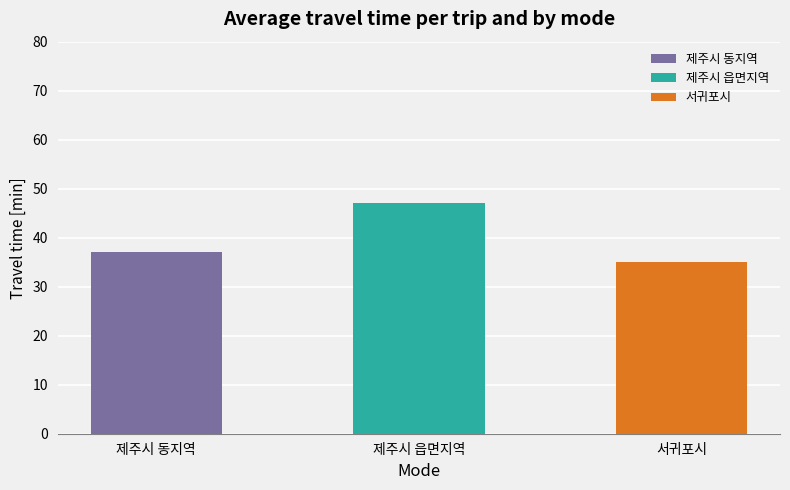

Reading right to left, list all the values displayed in this chart.

서귀포시=35	제주시 읍면지역=47	제주시 동지역=37